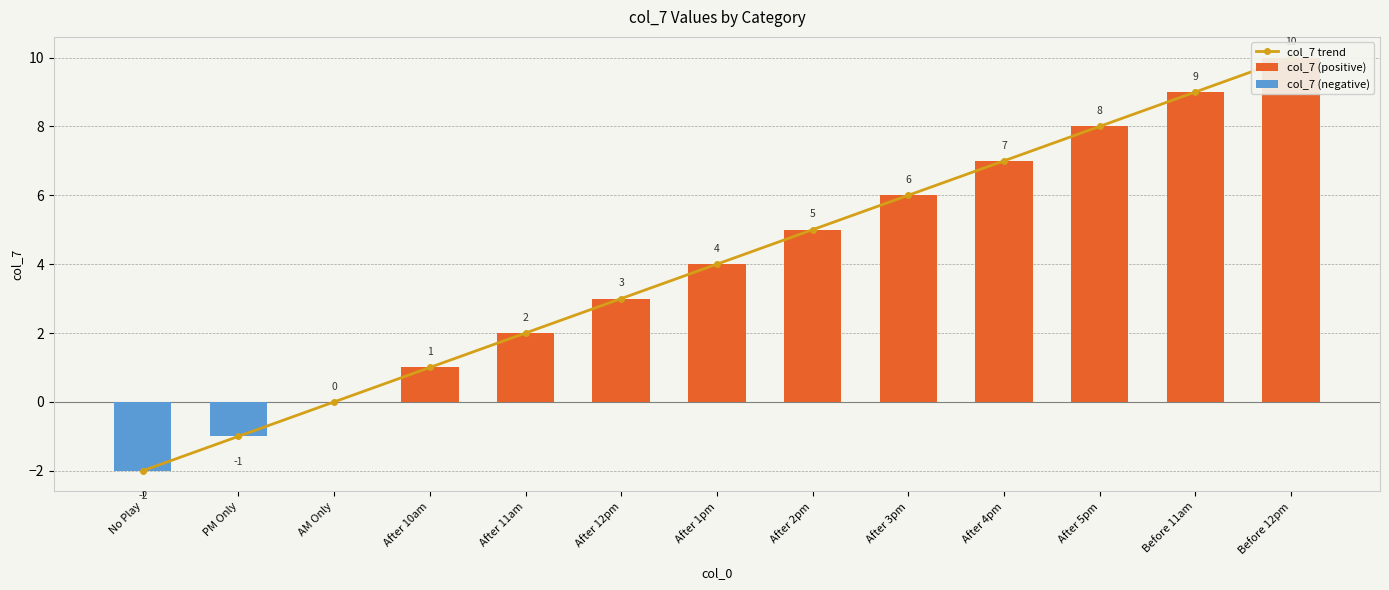

Is it true that col_7 (positive) equals 3 at After 11am?

False